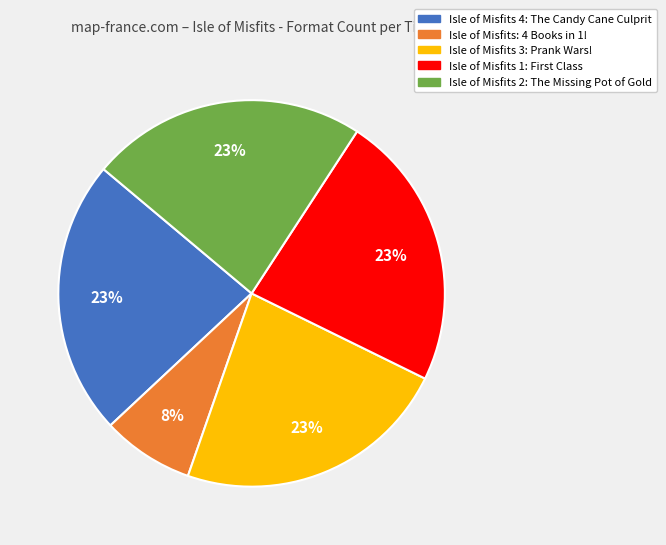

How many segments does this pie chart have?

5